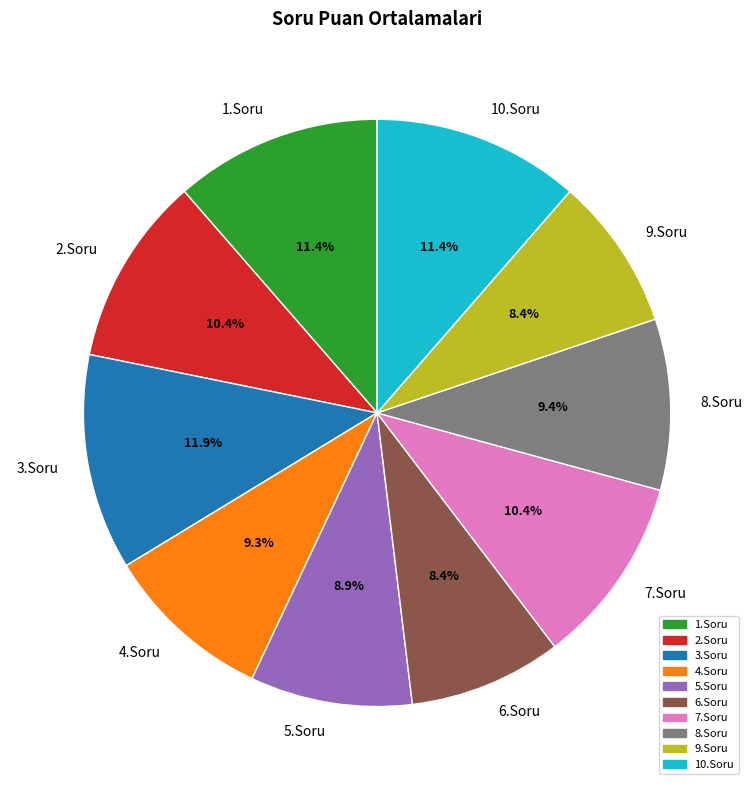

Between 7.Soru and 4.Soru, which is larger?

7.Soru